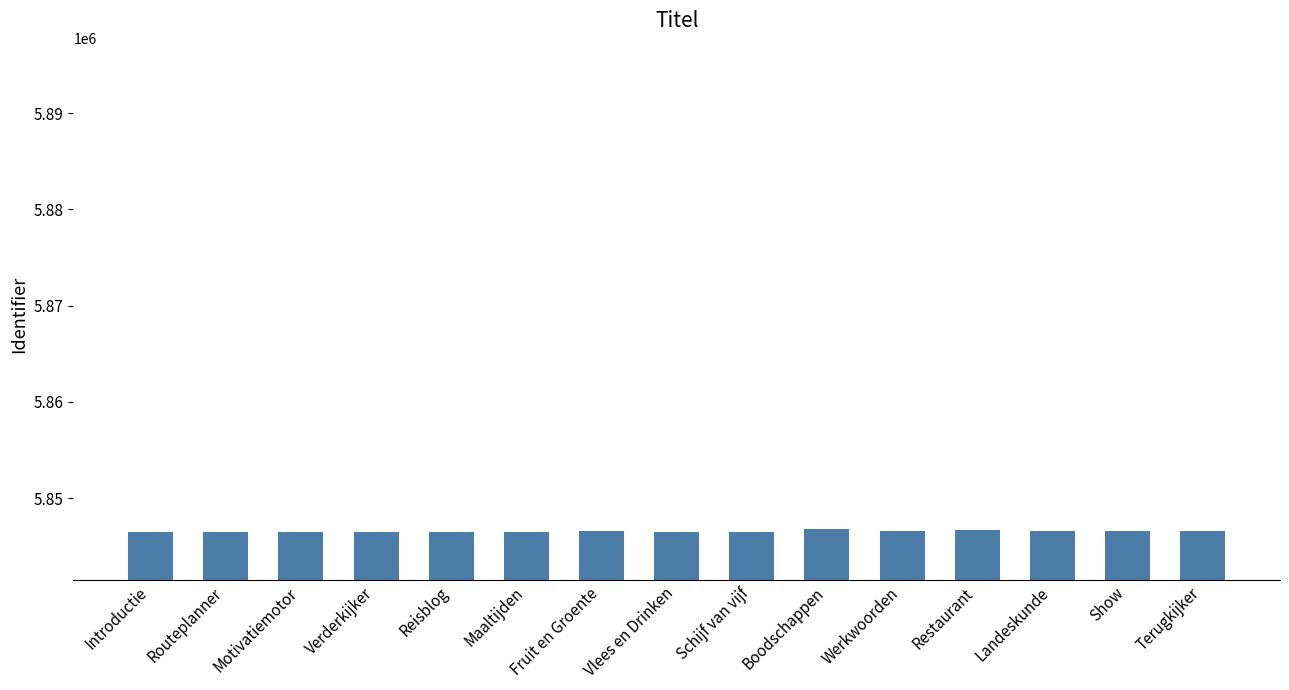

Is it true that the value at Werkwoorden is 5846557?

True